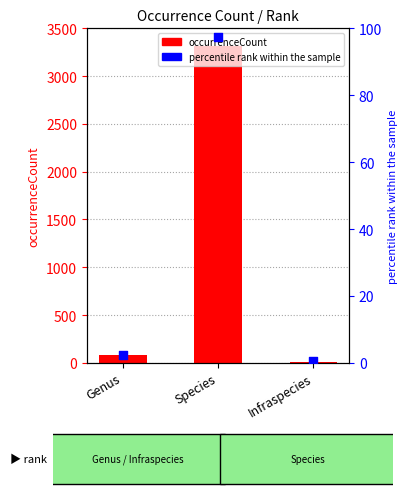

At how many categories does at least one series exceed 2780?

1